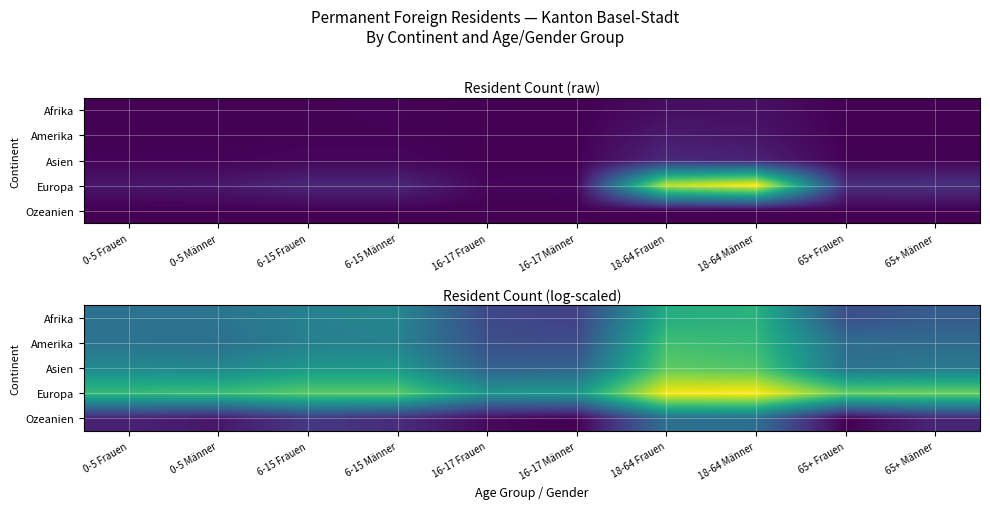

What is the maximum value for Afrika?

7.0